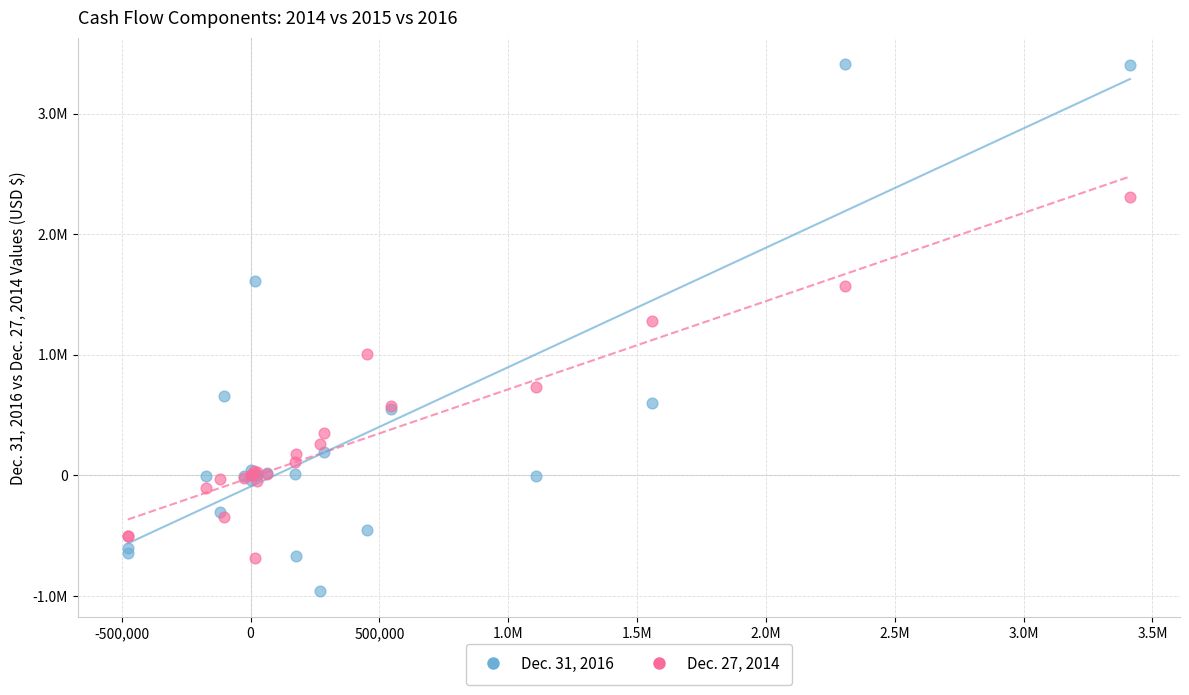

Which series has the largest Y range (max minus min)?

Dec. 31, 2016